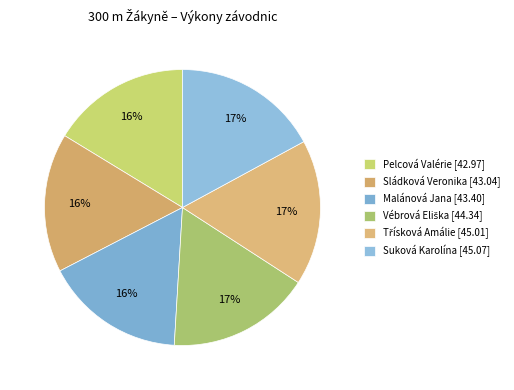

How many slices are in this pie chart?

6